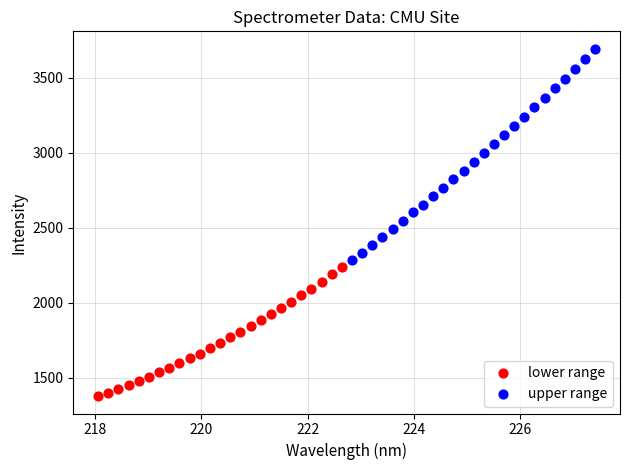

Which series contains the lowest Y value?

lower range